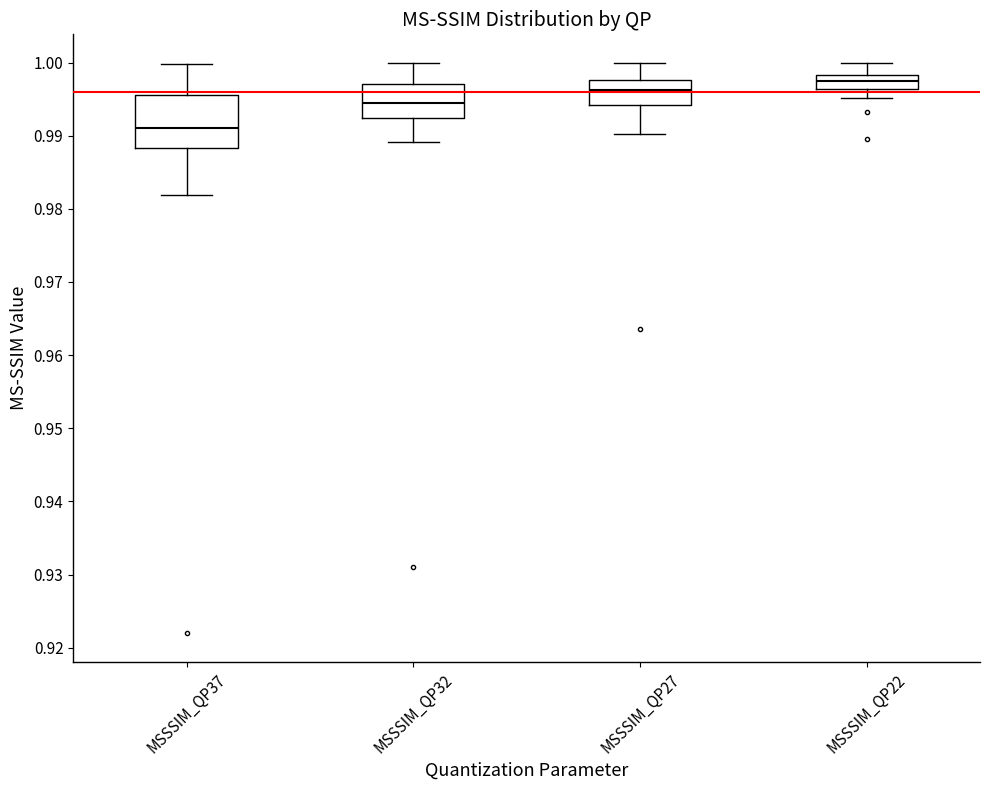

Which box's median line is the lowest?

MSSSIM_QP37